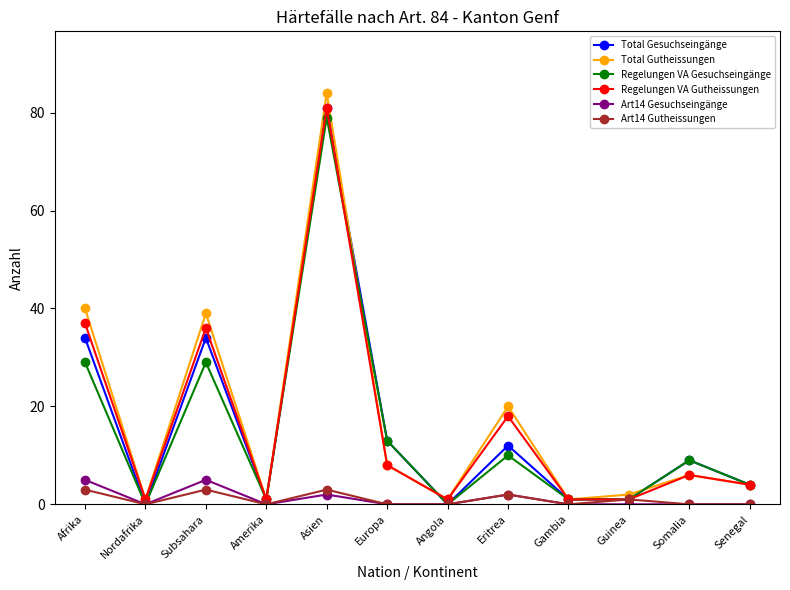

What are all the series names shown in the legend?

Total Gesuchseingänge, Total Gutheissungen, Regelungen VA Gesuchseingänge, Regelungen VA Gutheissungen, Art14 Gesuchseingänge, Art14 Gutheissungen